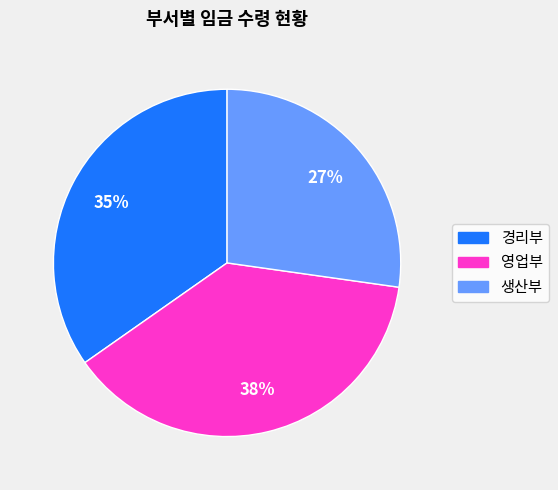

Which has a higher value, 생산부 or 경리부?

경리부